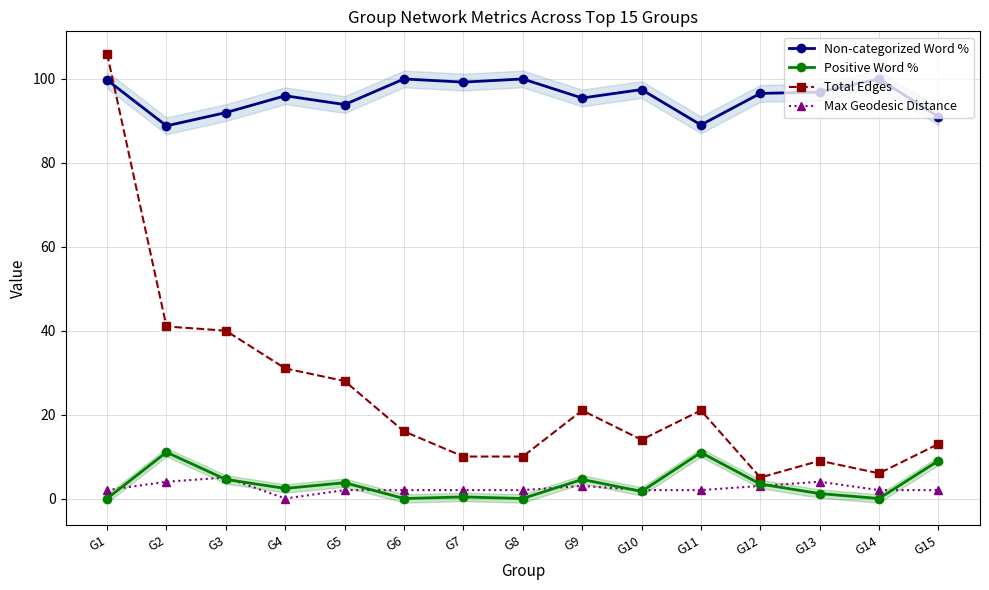

True or false: Positive Word % has more than 0 interior local peaks.

True